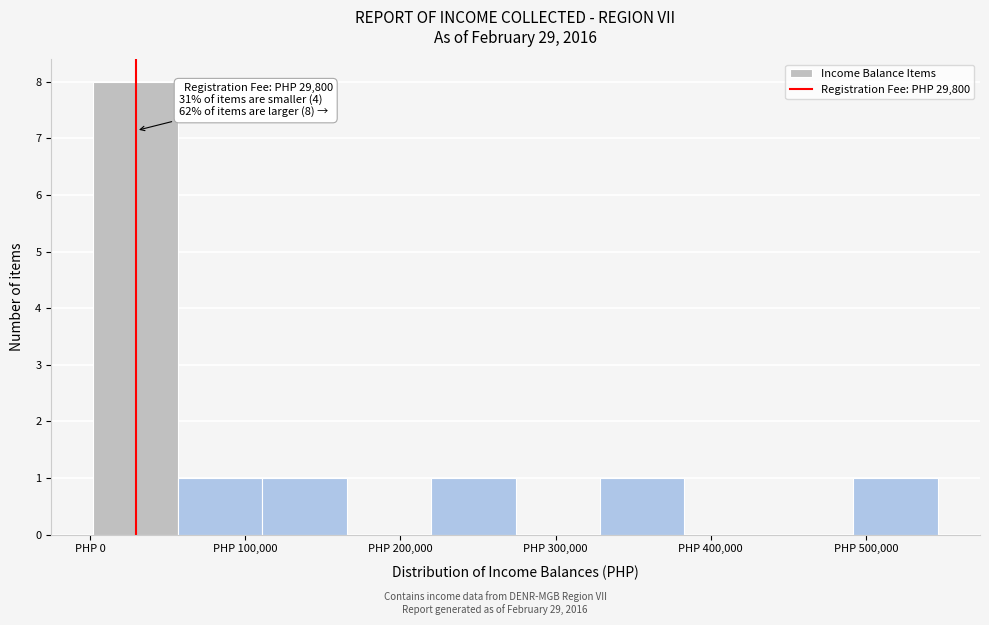

Which range on the x-axis has the tallest bar?

0 to 60000